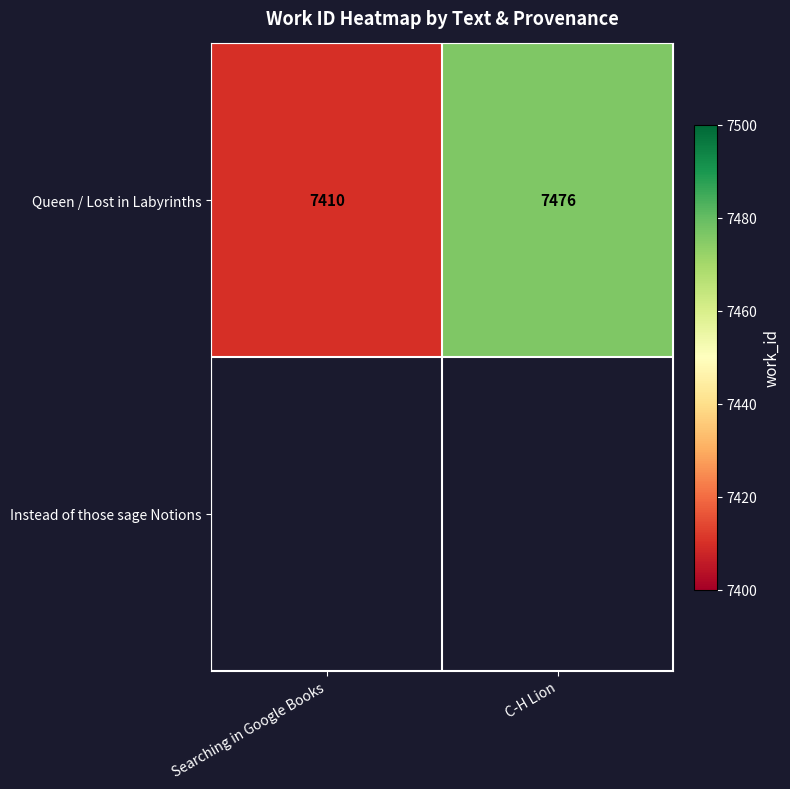

How many values are between 7410 and 7476?

2